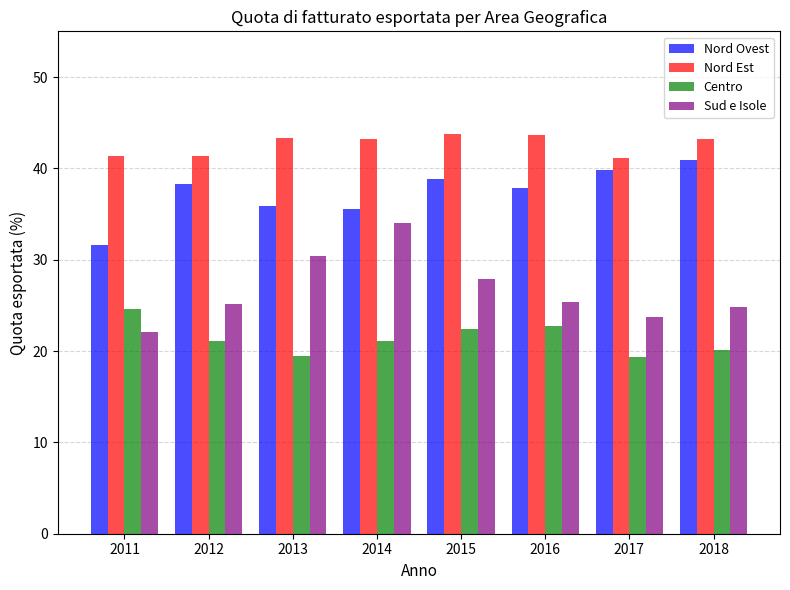

At which label does Nord Ovest reach its minimum?

2011